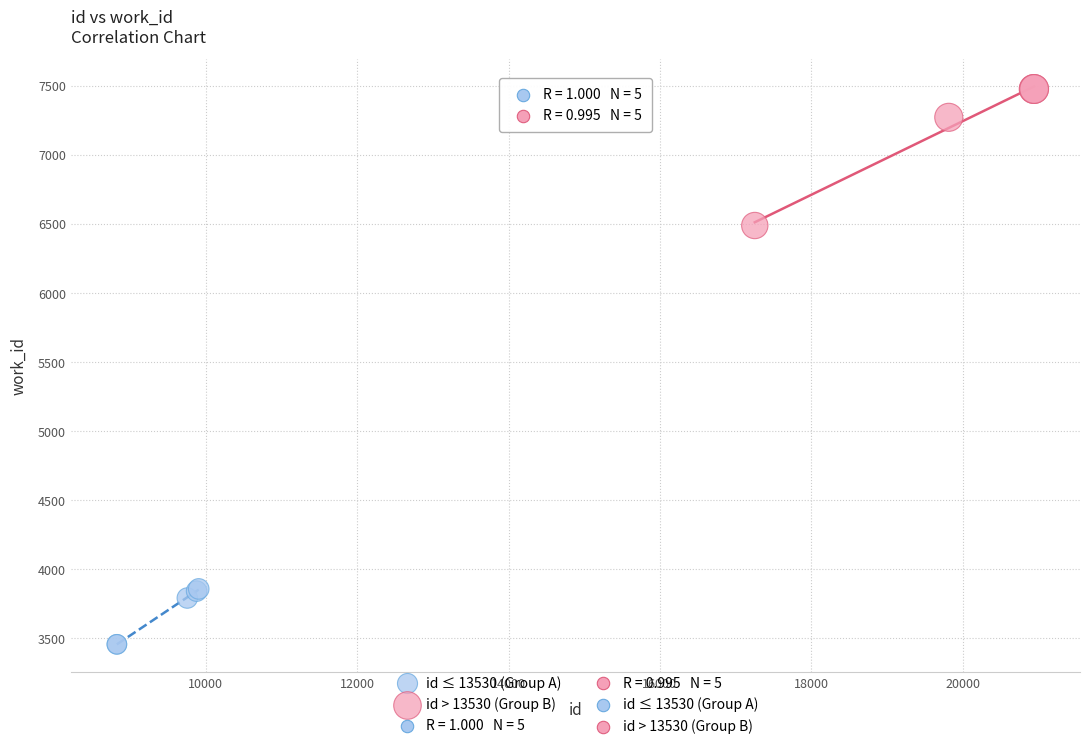

Which series contains the highest Y value?

id > 13530 (Group B)